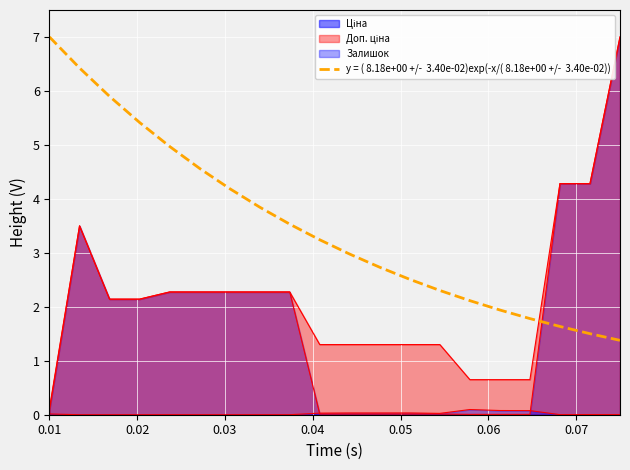

How many lines are shown in the chart?

4